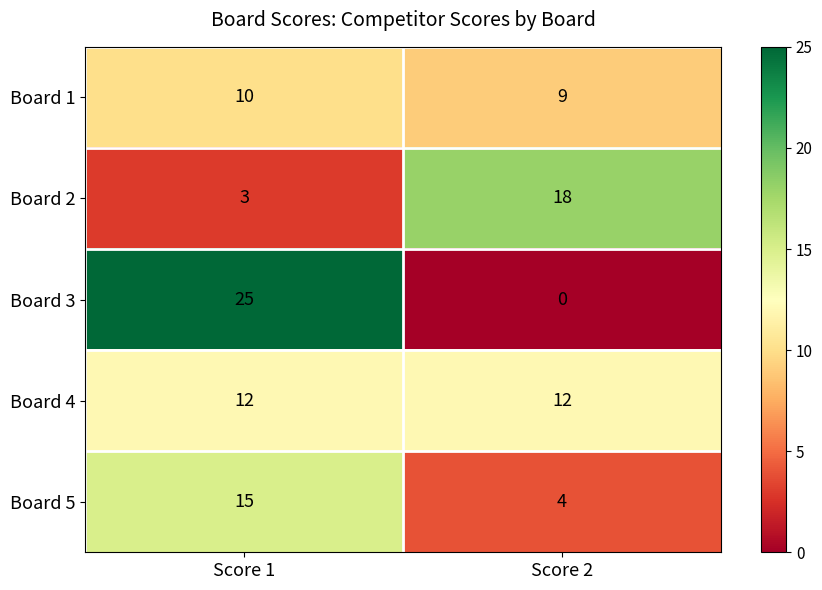

The Board 2 series shows 1 at Score 1. True or false?

False